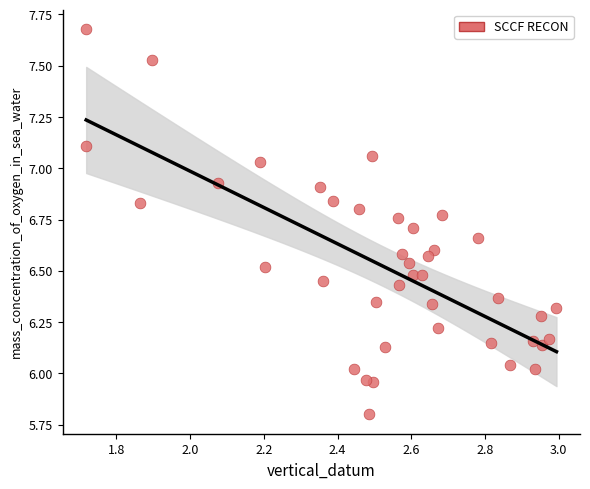

What is the range of Y values (max minus min)?

1.9